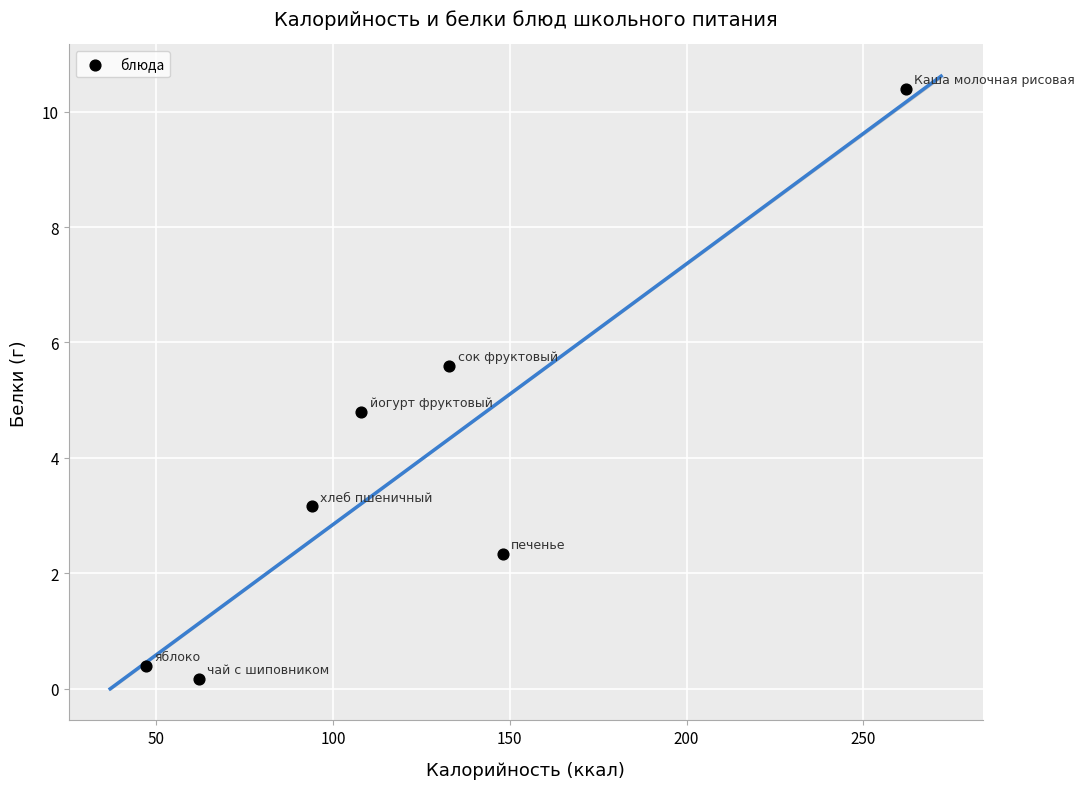

What is the range of X values (max minus min)?

215.0